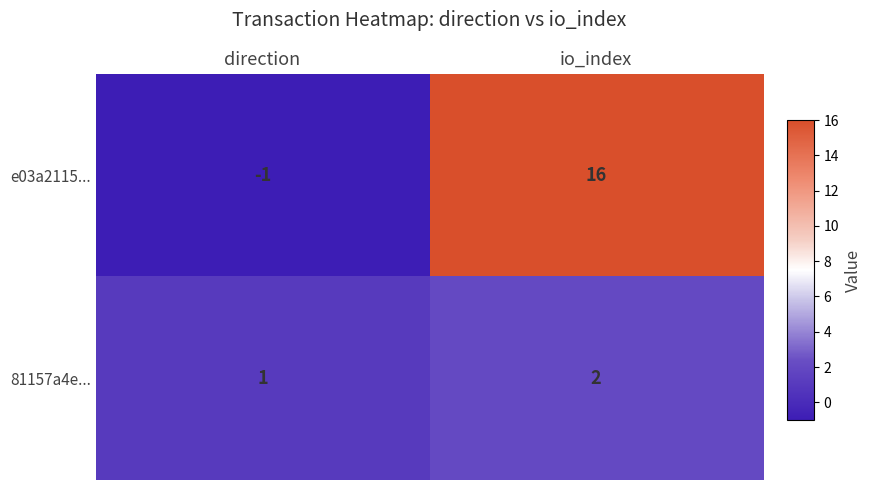

What is the sum of all e03a2115... values?

15